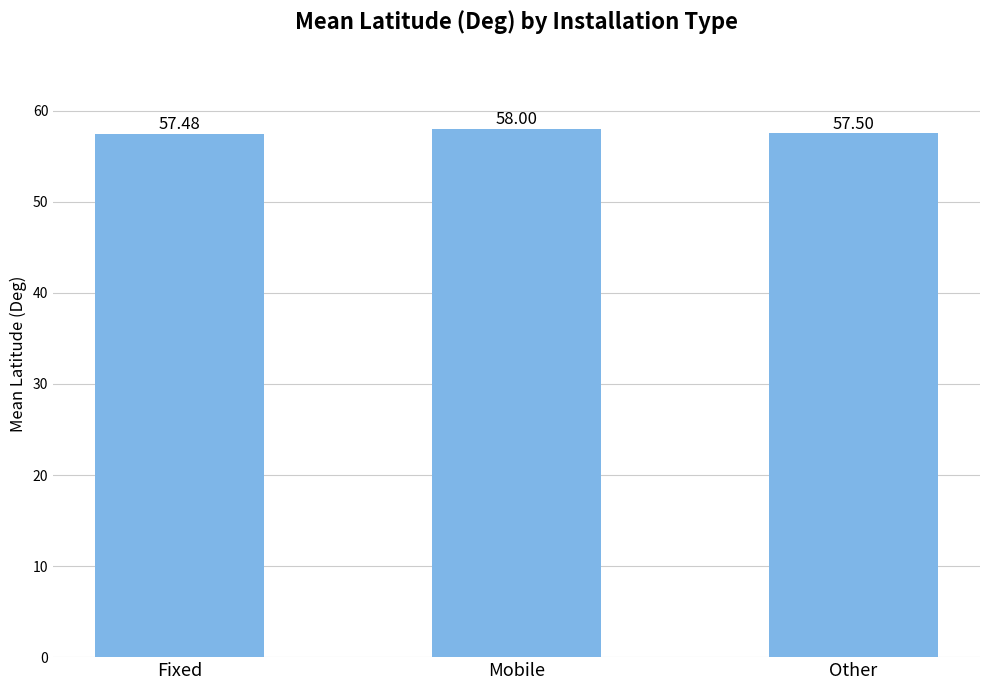

True or false: the data shows 58.0 at Mobile.

True